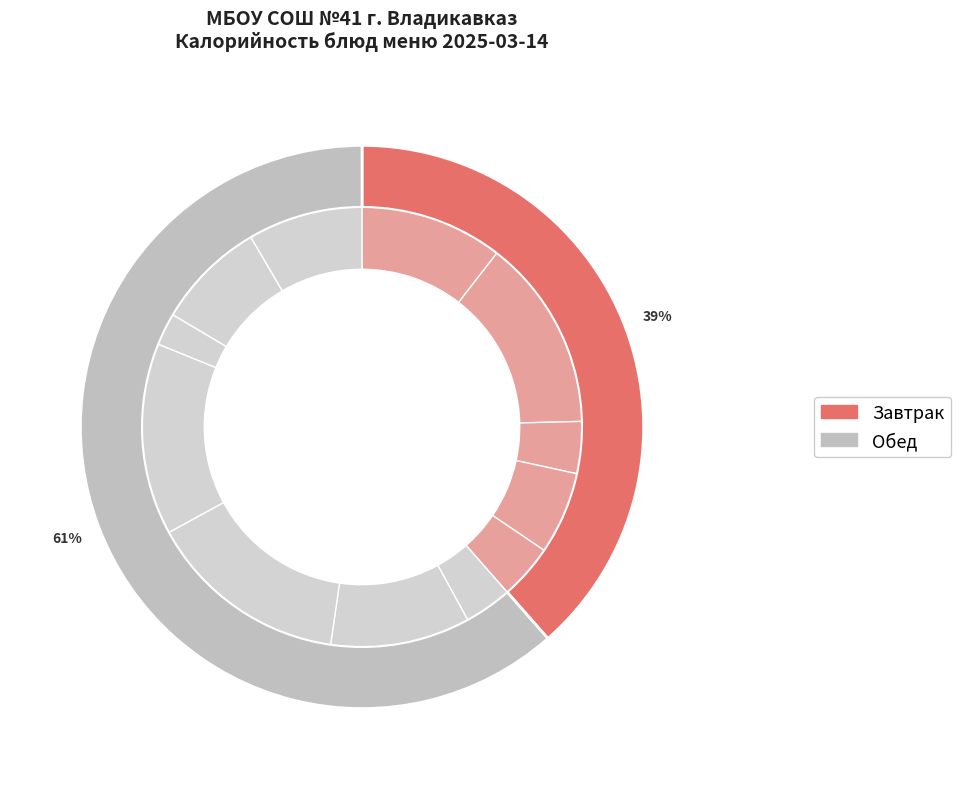

The Яблоко slice represents 18% of the pie. True or false?

False